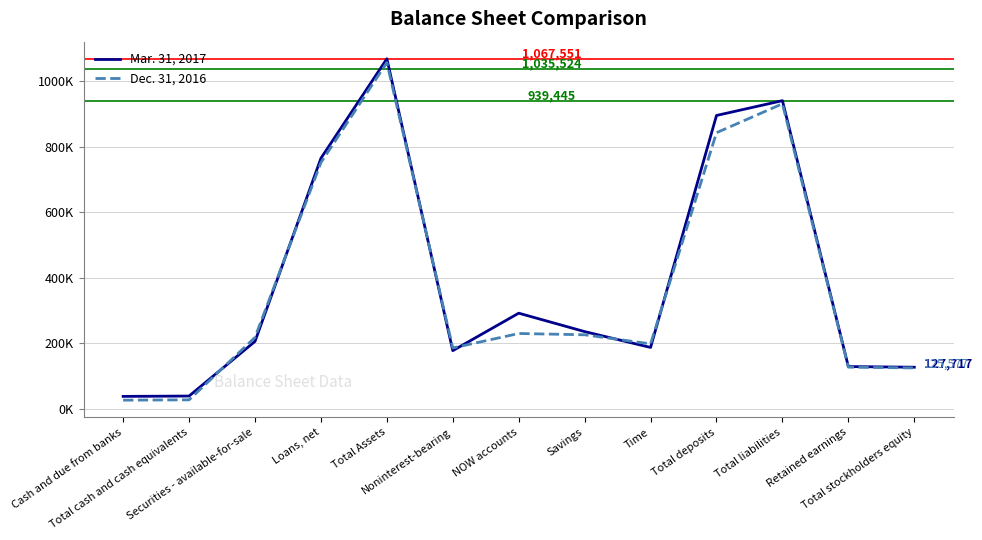

Which has a higher value, Savings or Cash and due from banks?

Savings